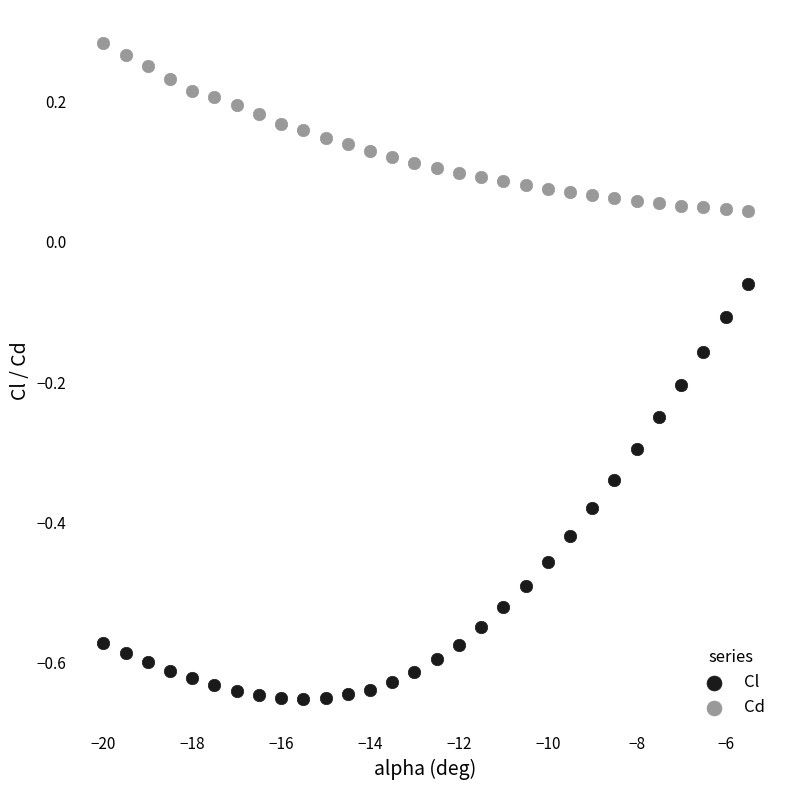

What is the X range (max minus min) for the scatter plot?

14.5